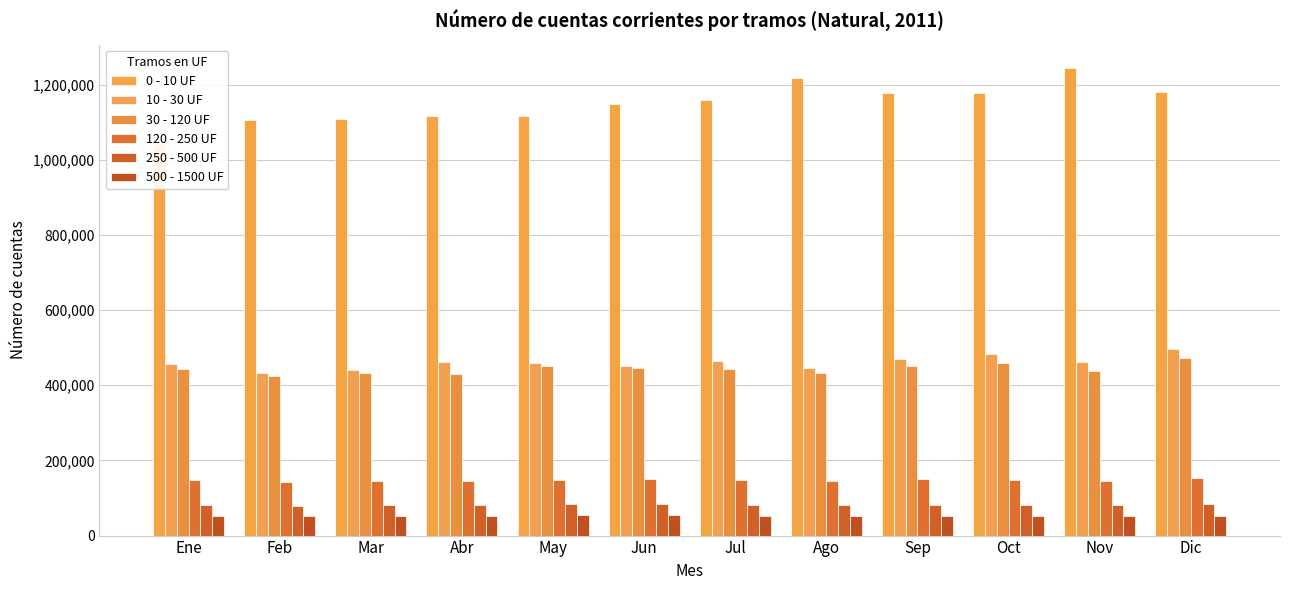

Reading left to right, transcribe all the data shown in this chart.

0 - 10 UF: 1041922	1104629	1109836	1116964	1115786	1147313	1158587	1216761	1178682	1177339	1244190	1179334
10 - 30 UF: 457571	432984	440016	461559	458125	450839	465041	445626	469913	483138	461416	496141
30 - 120 UF: 443146	425727	431433	429824	451148	444704	444459	431996	452261	458150	437596	471644
120 - 250 UF: 147013	142391	145556	144703	149079	149971	148095	145256	150214	148532	145555	152197
250 - 500 UF: 82479	80038	82018	82202	83866	84601	82619	81010	82425	82639	81276	84184
500 - 1500 UF: 53365	51483	52782	52753	53493	54014	52215	51982	52067	52287	51360	52624